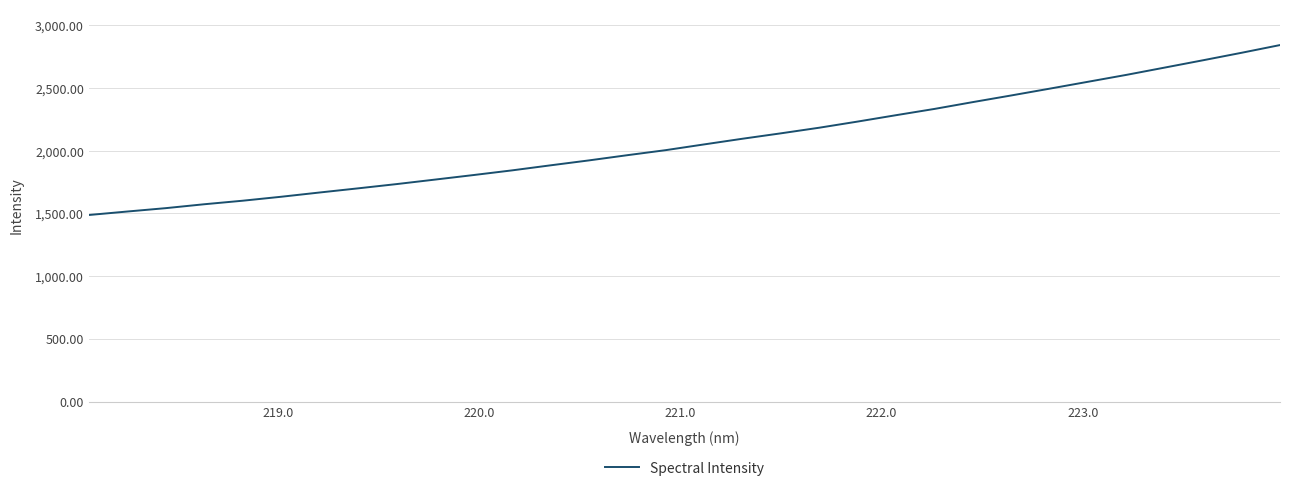

What is the minimum value shown in the chart?

1487.0